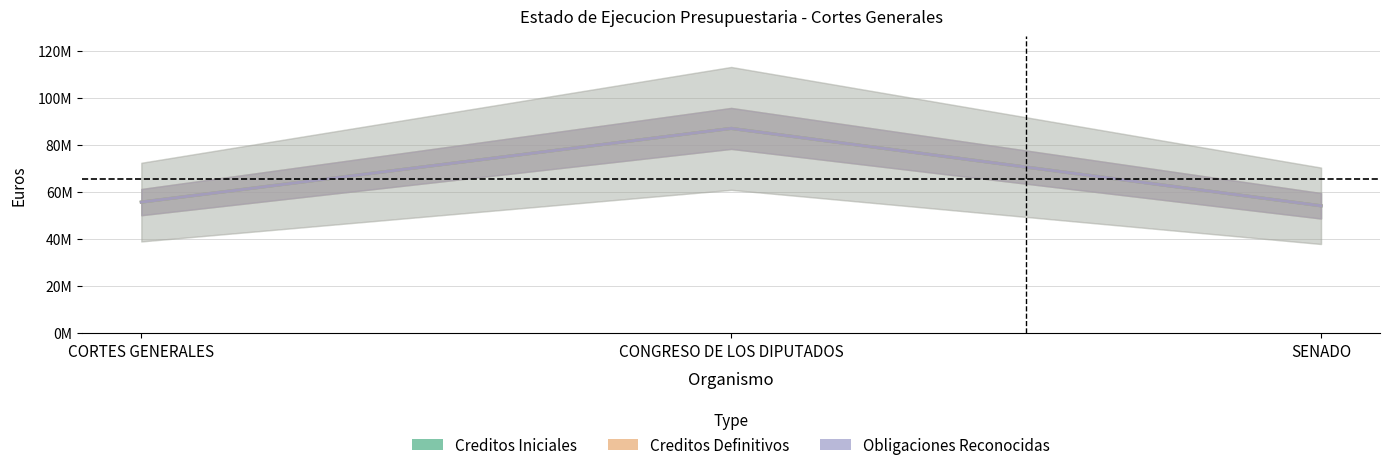

List the series in order of their peak value, lowest first.

Creditos Iniciales, Creditos Definitivos, Obligaciones Reconocidas